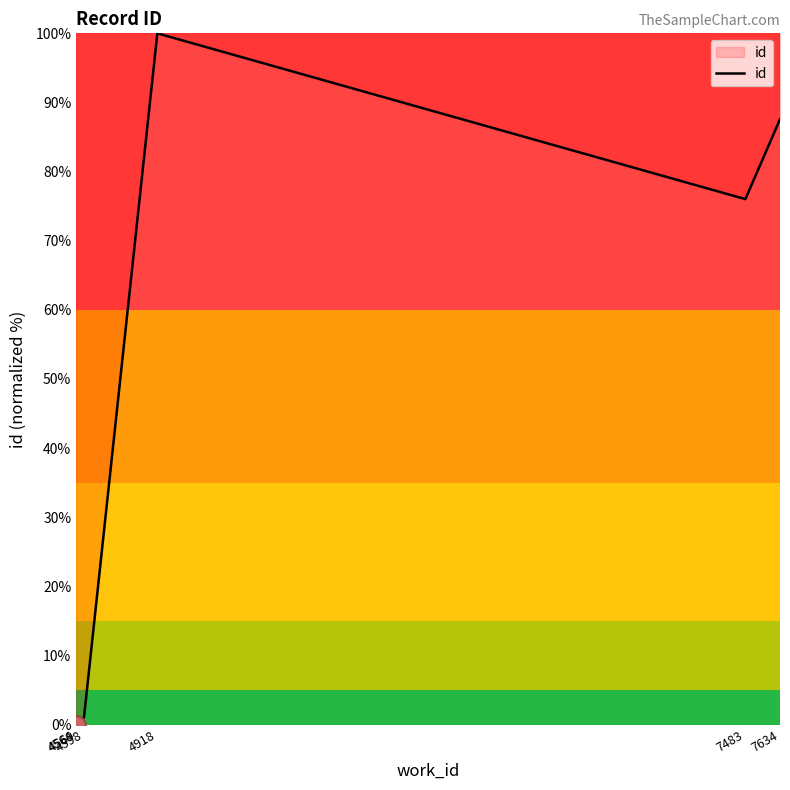

What is the change in value from 4918 to 7634?

+0.1